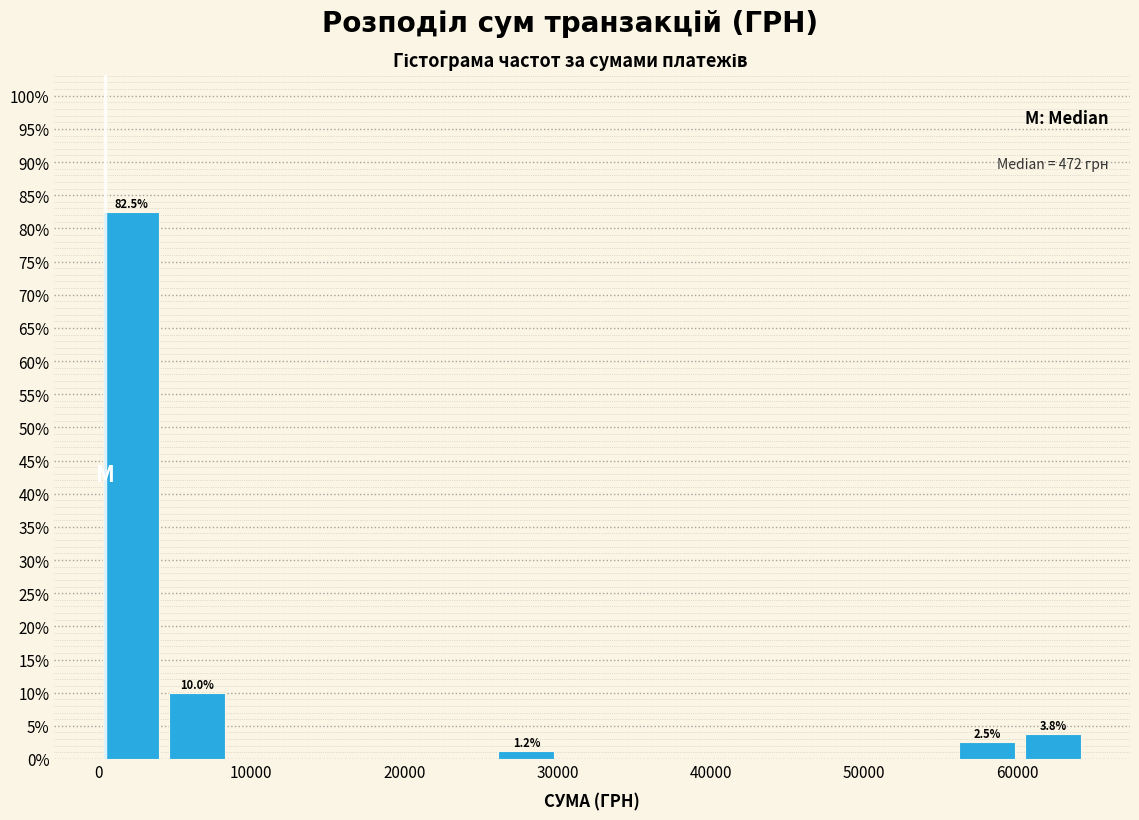

Which range on the x-axis has the tallest bar?

0 to 4000